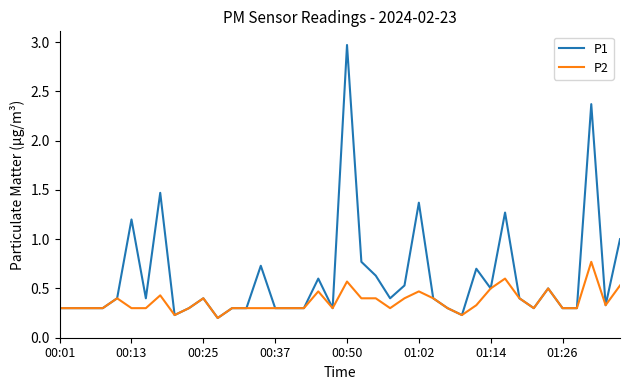

Which series has the largest total across all categories?

P1